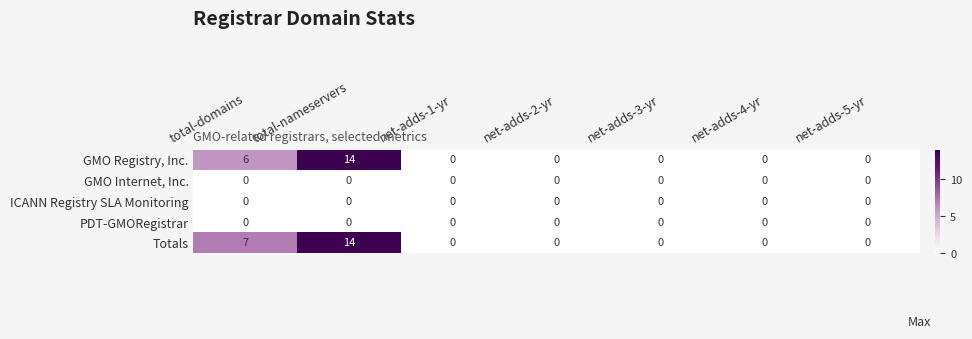

Is it true that ICANN Registry SLA Monitoring equals 0 at net-adds-3-yr?

True